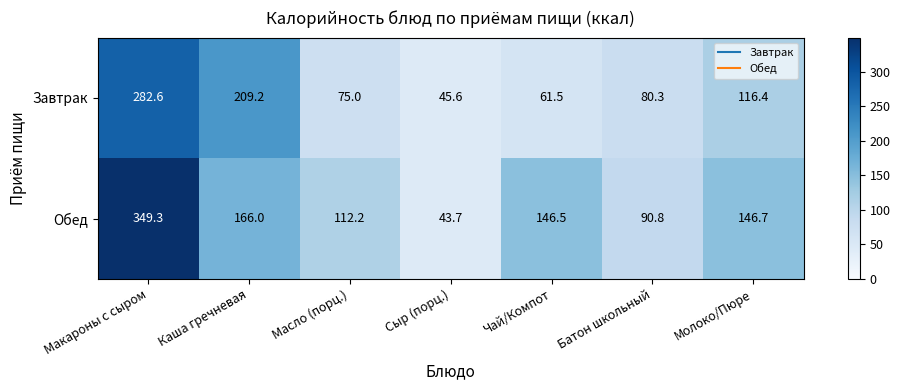

Reading left to right, extract all data points from this chart.

Завтрак: 282.6	209.2	75.0	45.6	61.5	80.3	116.4
Обед: 349.3	166.0	112.2	43.7	146.5	90.8	146.7